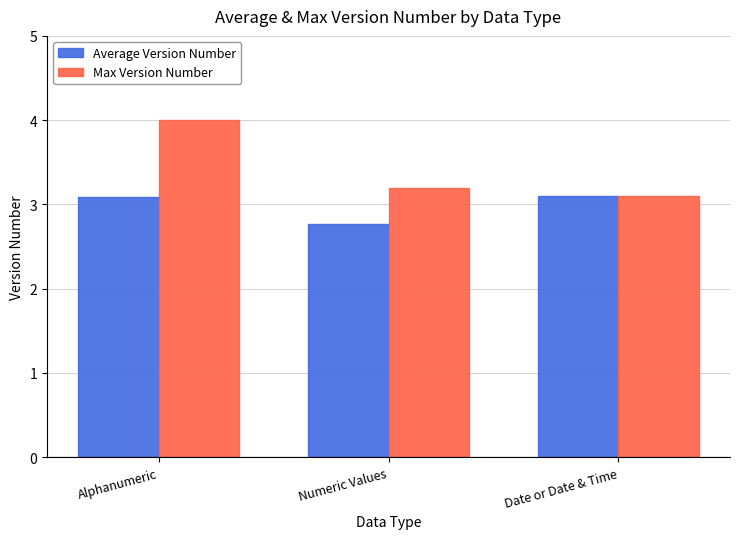

List the series in order of their overall mean, highest first.

Max Version Number, Average Version Number